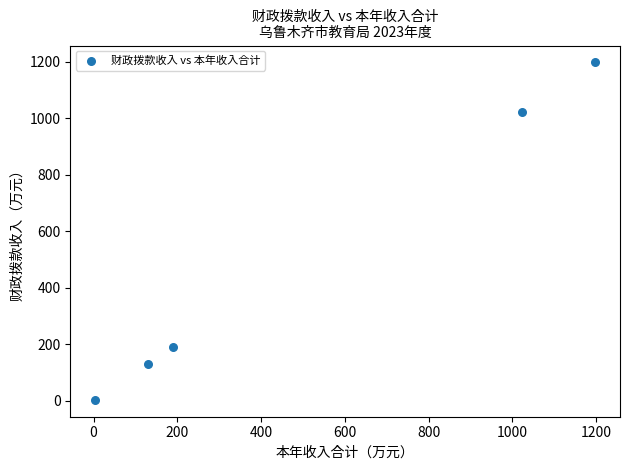

What is the average X value?

509.0